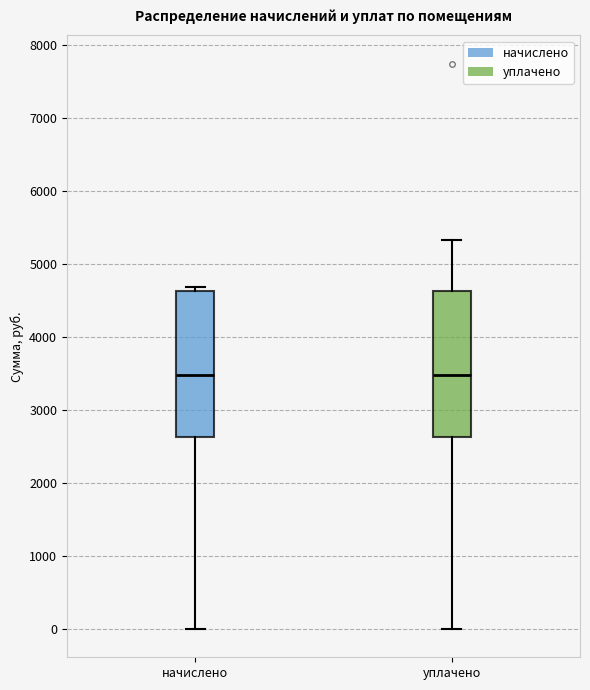

Reading left to right, transcribe this box plot: for each box, give where its median line is, the range the box spans, and where its two whiskers end, as read against the y-axis. The values are not printed on the chart, so give them approximately, as read against the axis.

начислено: median 3500, box 2600 to 4600, whiskers 0 to 4700
уплачено: median 3500, box 2600 to 4600, whiskers 0 to 5300